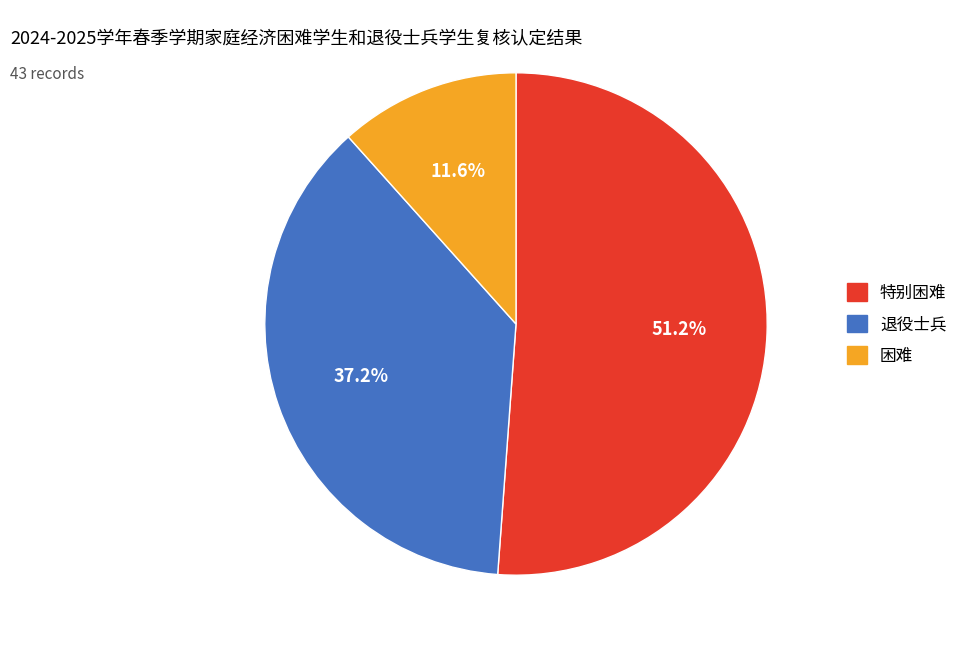

Rank the categories by value from lowest to highest.

困难, 退役士兵, 特别困难